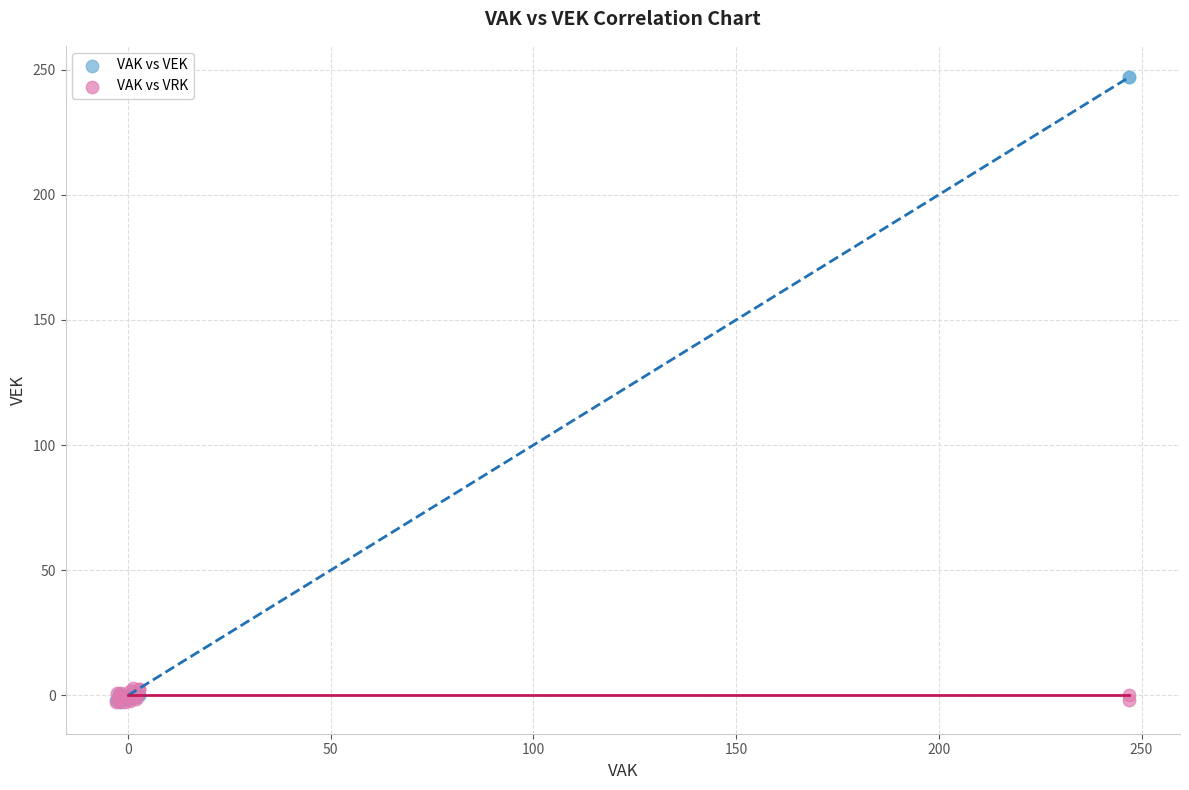

What are all the series names shown in the legend?

VAK vs VEK, VAK vs VRK